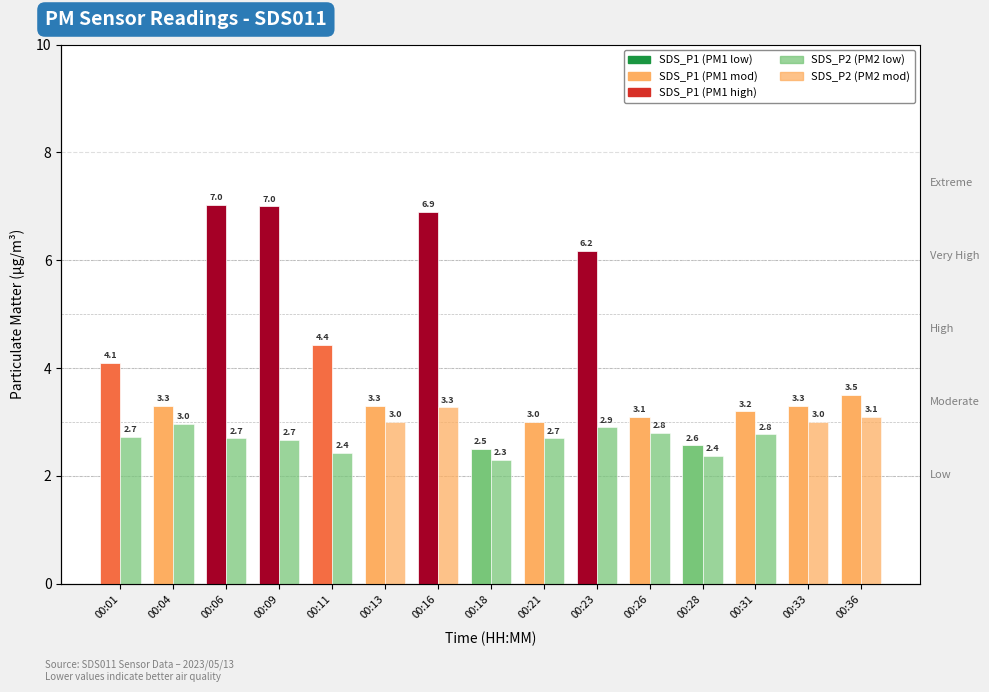

At which category does the chart reach its peak across all series?

00:06